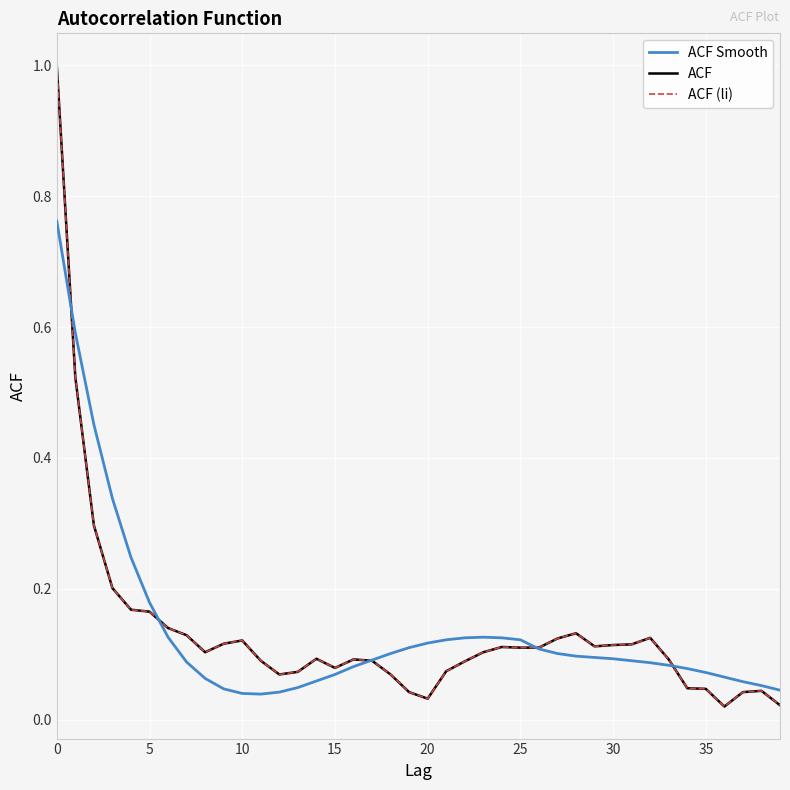

What is the average value of the ACF (li) series?

0.1